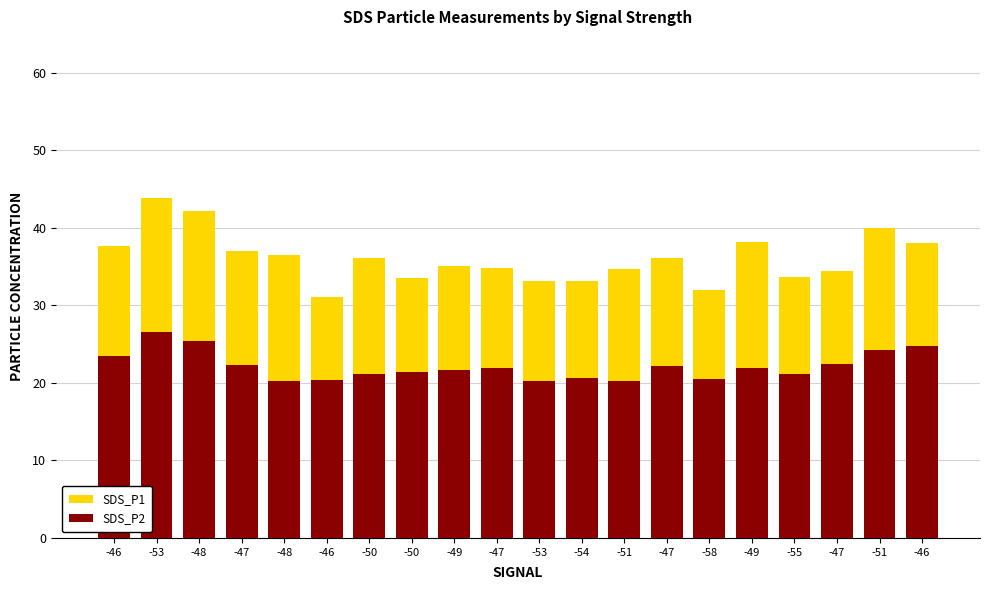

Reading left to right, list all the values displayed in this chart.

SDS_P1: -46=37.7	-53=43.8	-48=42.2	-47=37.0	-48=36.5	-46=31.1	-50=36.1	-50=33.6	-49=35.1	-47=34.8	-53=33.2	-54=33.1	-51=34.7	-47=36.1	-58=32.0	-49=38.2	-55=33.7	-47=34.5	-51=40.0	-46=38.1
SDS_P2: -46=23.5	-53=26.6	-48=25.4	-47=22.3	-48=20.3	-46=20.3	-50=21.1	-50=21.4	-49=21.6	-47=21.9	-53=20.2	-54=20.6	-51=20.2	-47=22.2	-58=20.5	-49=21.9	-55=21.2	-47=22.5	-51=24.3	-46=24.8